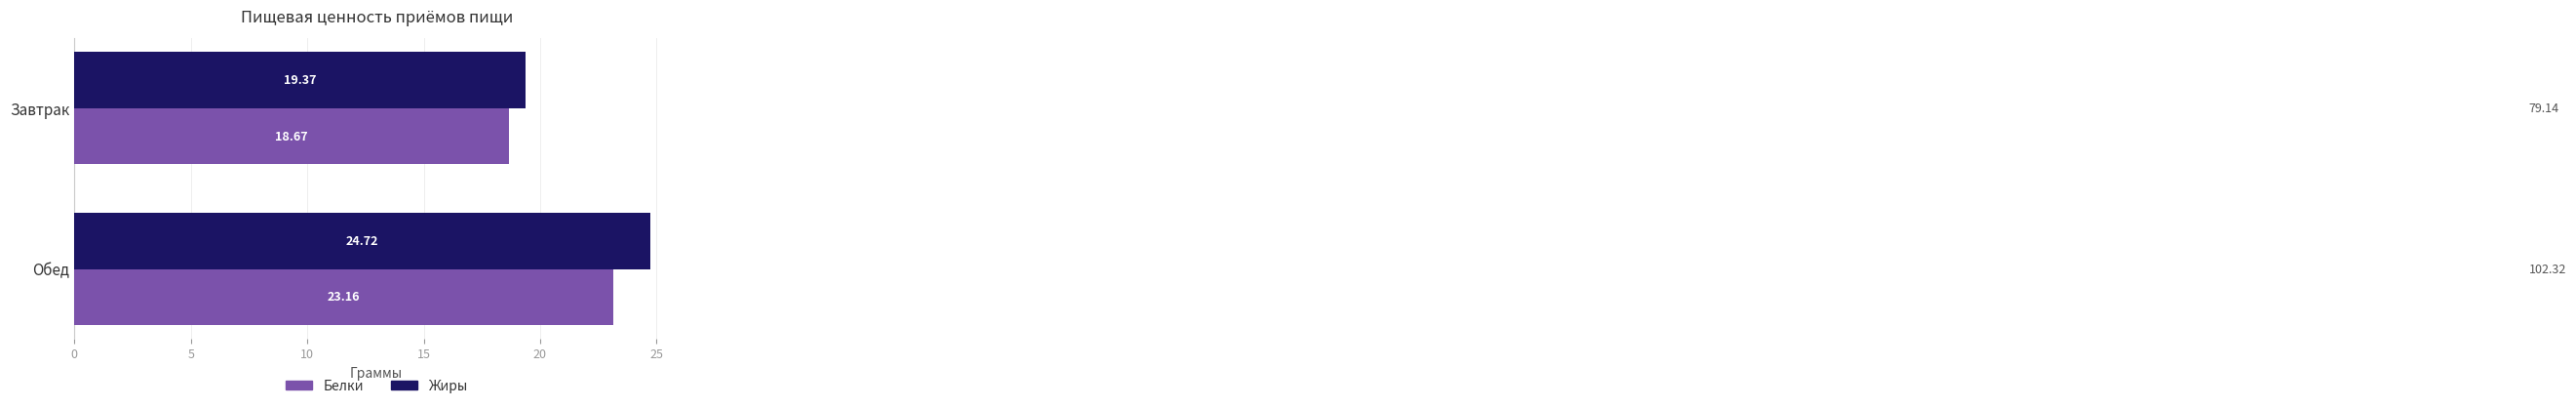

Is the value of Белки at Обед greater than the value of Жиры at Обед?

No